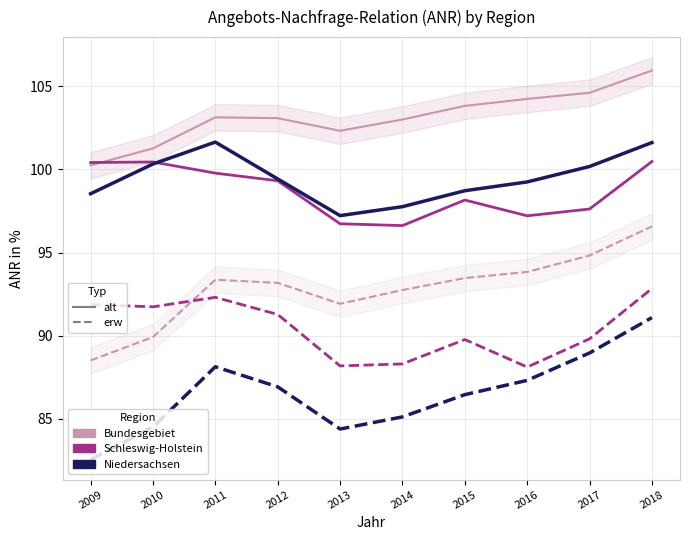

Is this an area chart (filled region under the line)?

No